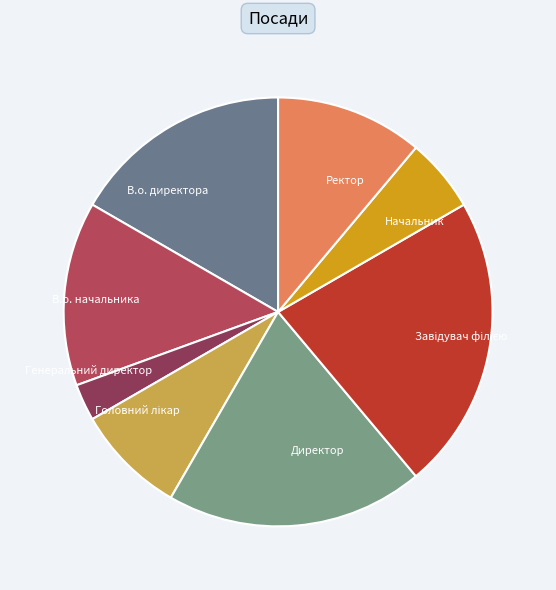

Is there any slice that represents more than half of the pie?

No